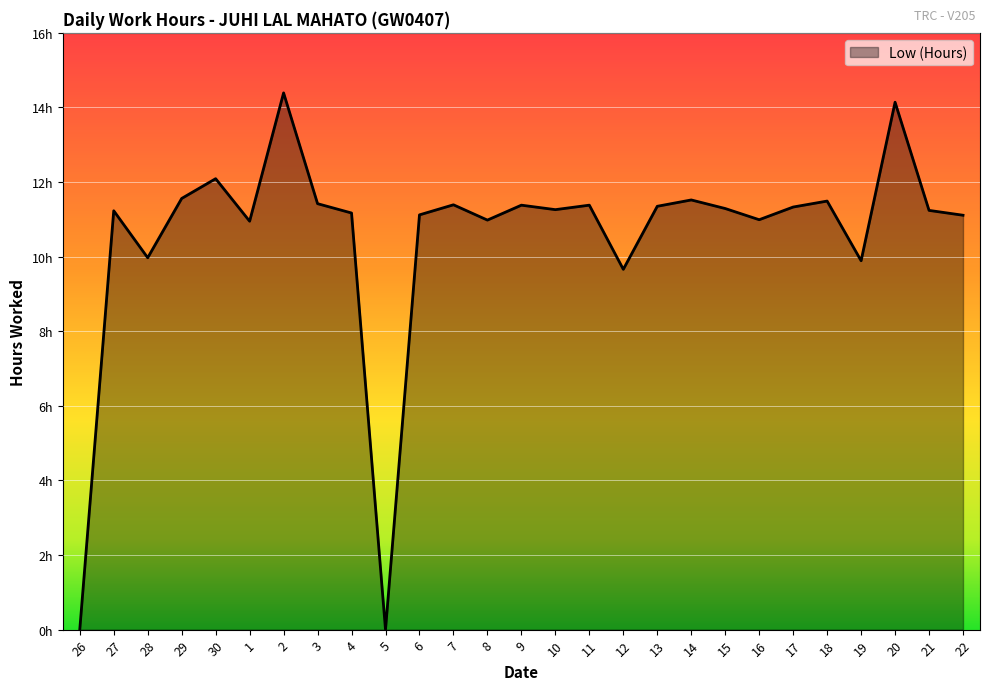

Does the chart have visible grid lines?

Yes